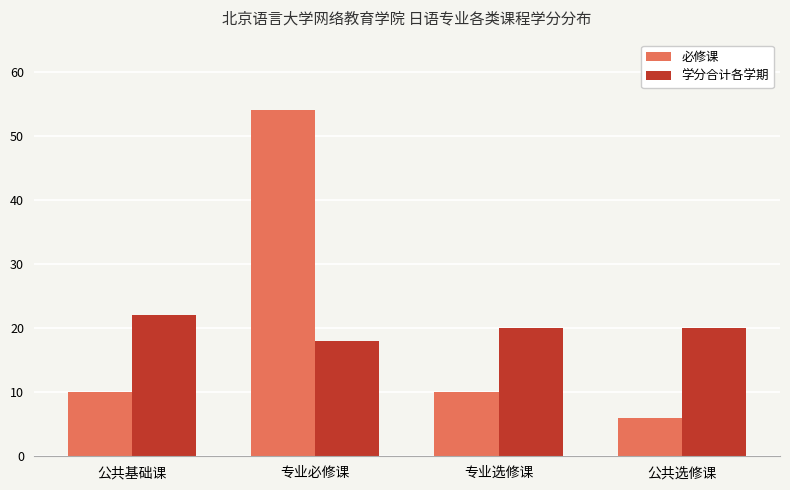

What is the difference between the highest and lowest values at 专业选修课?

10